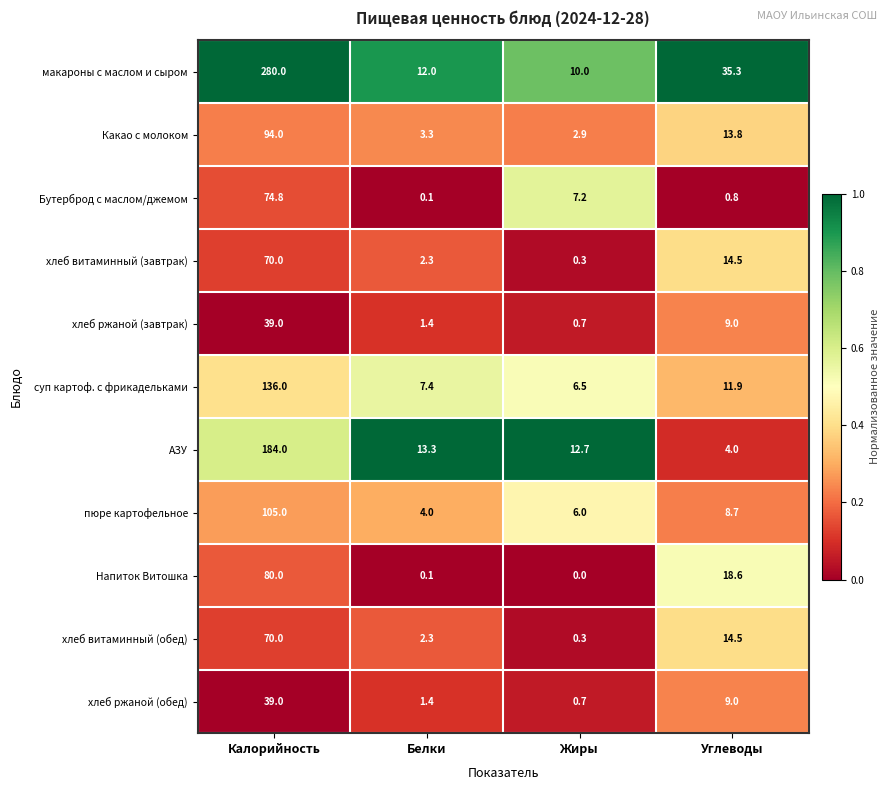

What is the average value of the хлеб витаминный (завтрак) series?

21.8